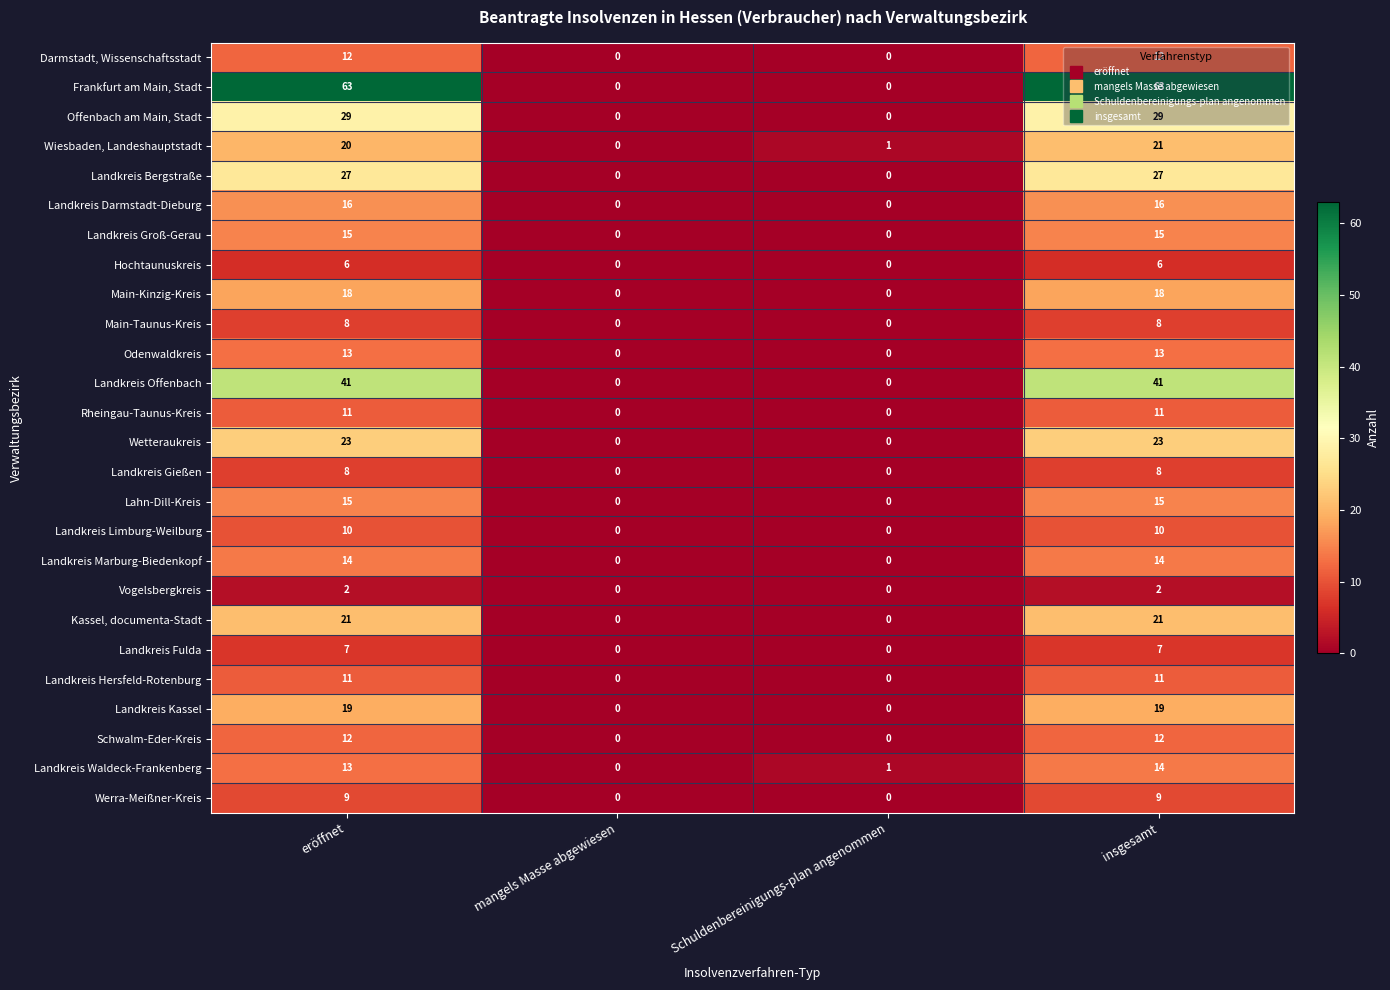

What is the maximum value shown in the chart?

63